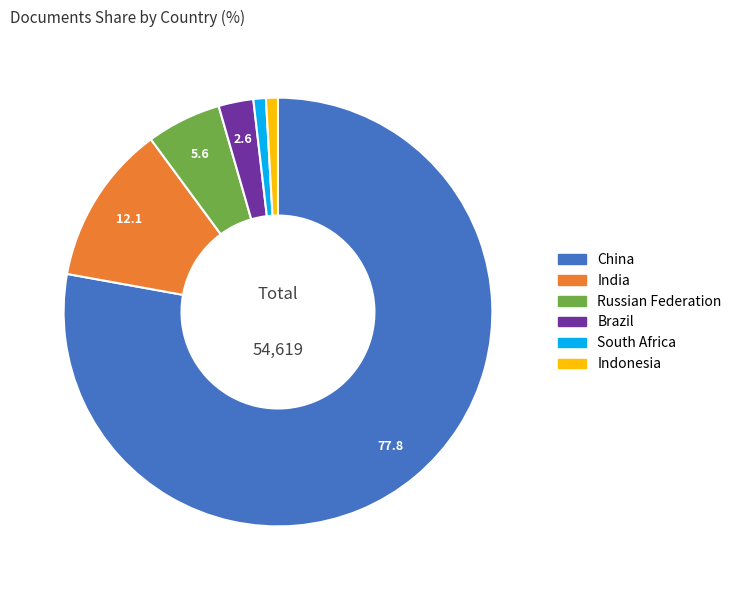

Is the sum of China and Russian Federation greater than half?

Yes